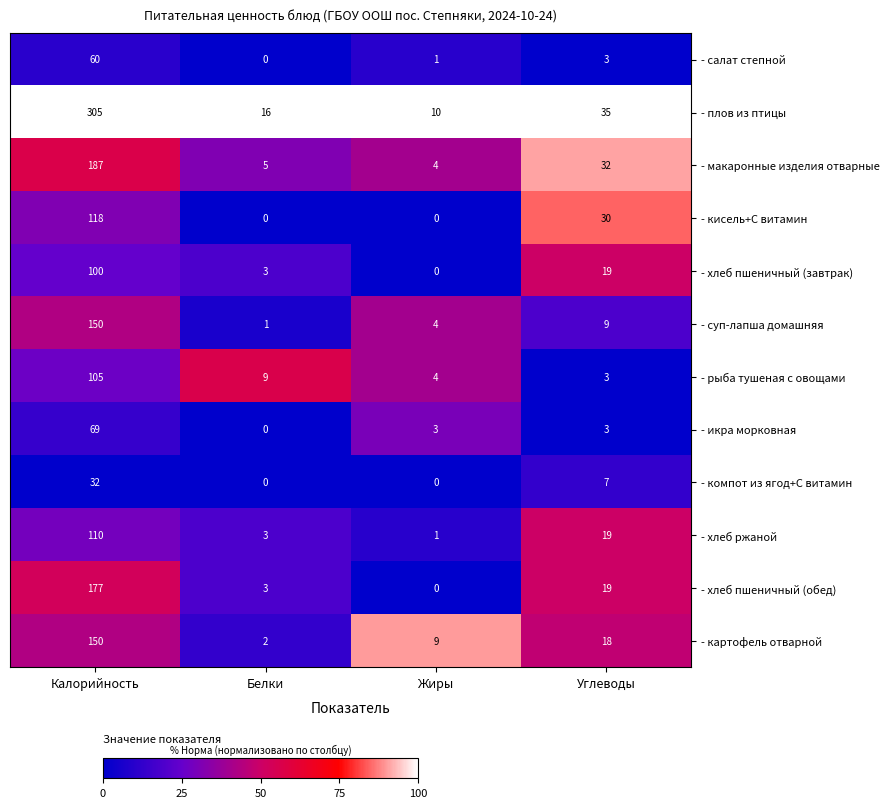

At which label does - хлеб ржаной first exceed 19?

Калорийность